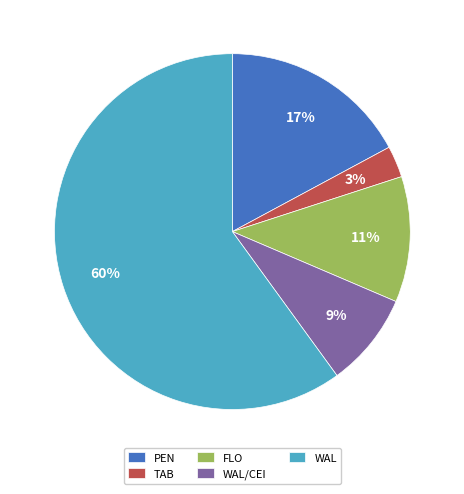

Which has a higher value, WAL or WAL/CEI?

WAL